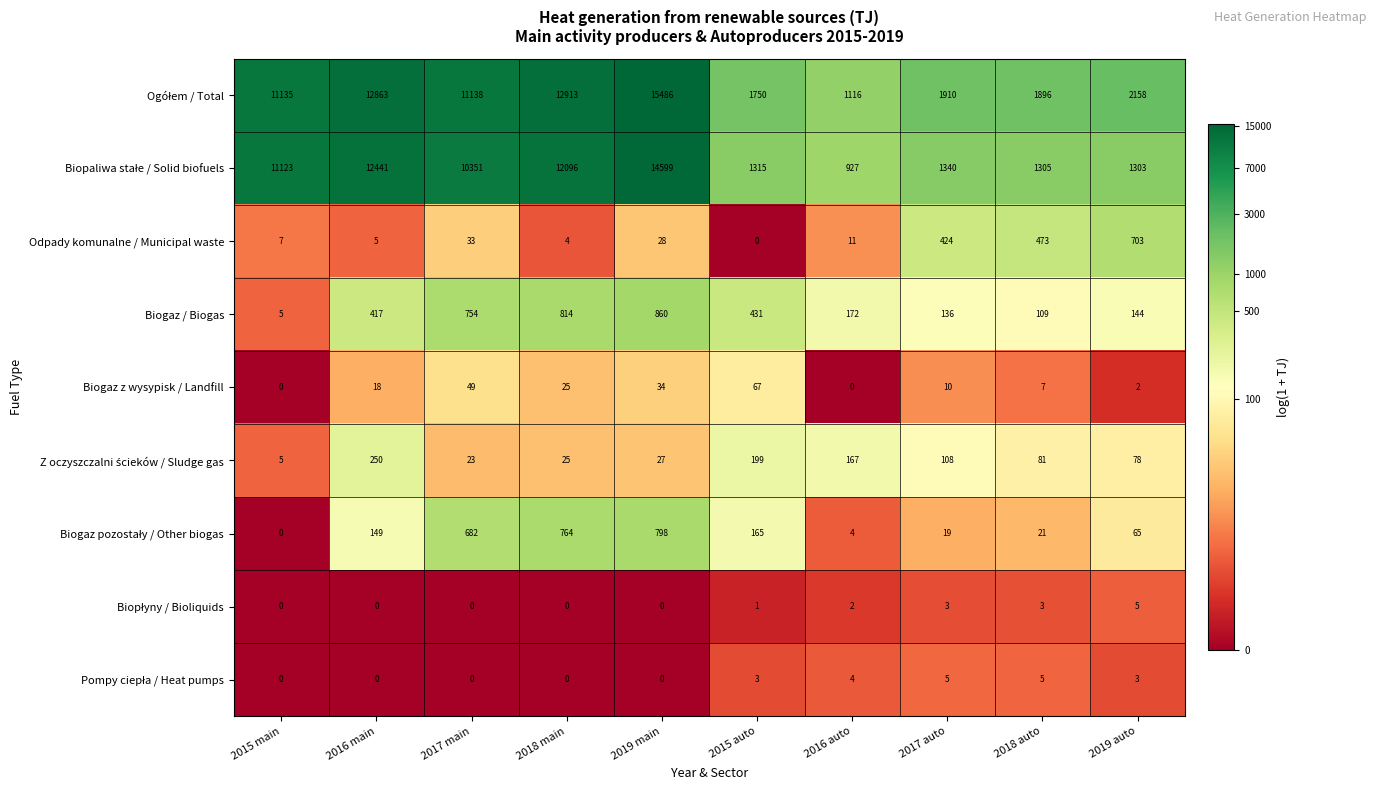

What is the spread (max minus min) of values at 2015 auto?

1750